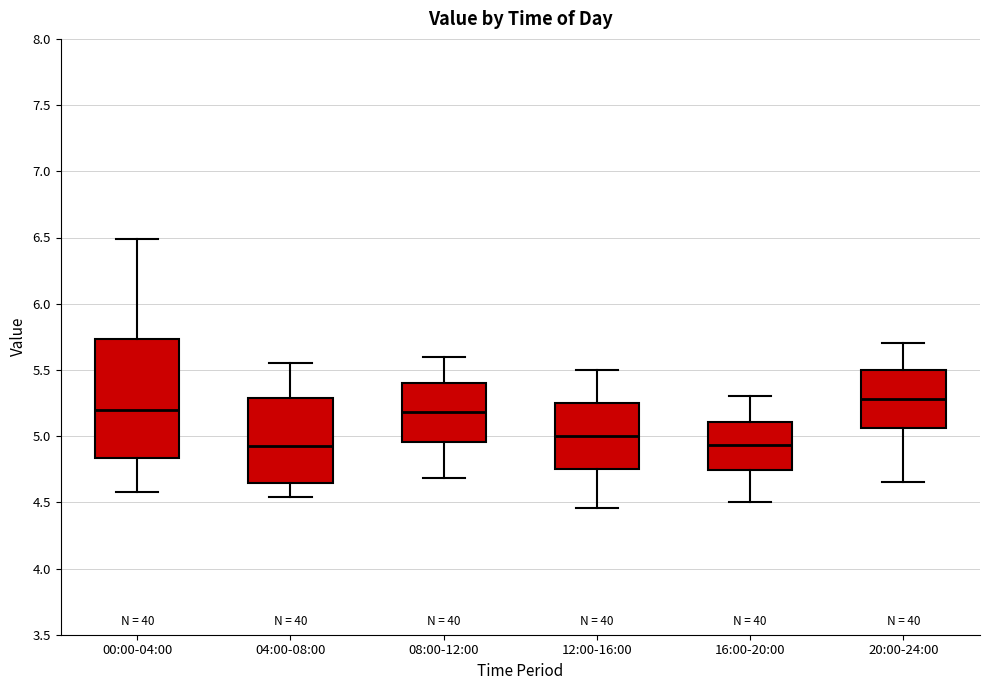

Which box has the highest median line?

20:00-24:00